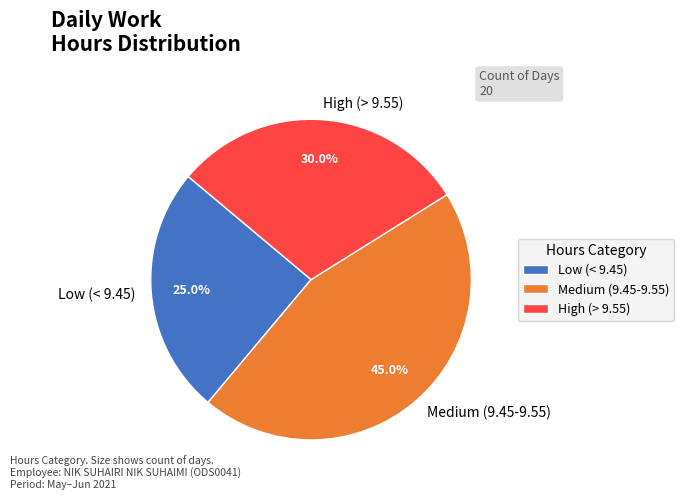

Which slice is the largest?

Medium (9.45-9.55)